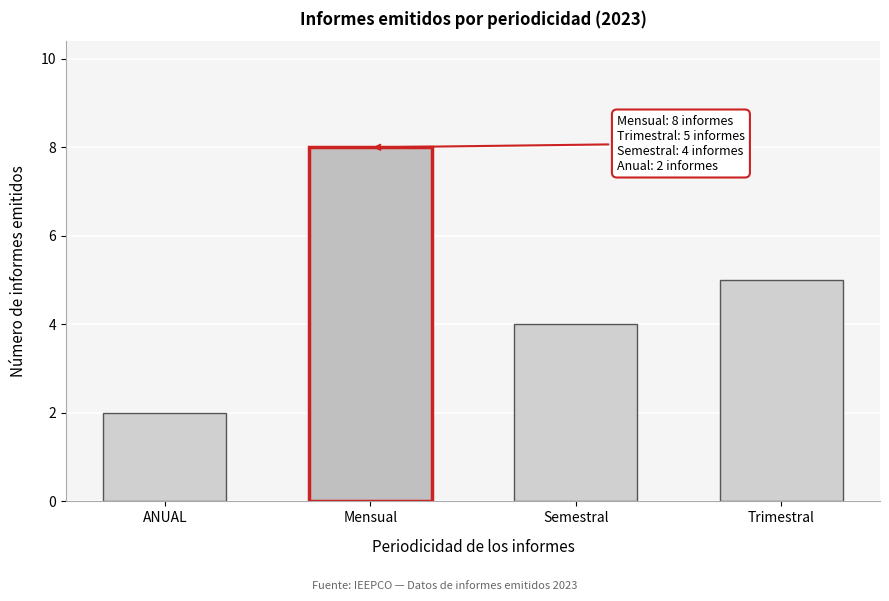

Reading left to right, extract all data points from this chart.

2	8	4	5